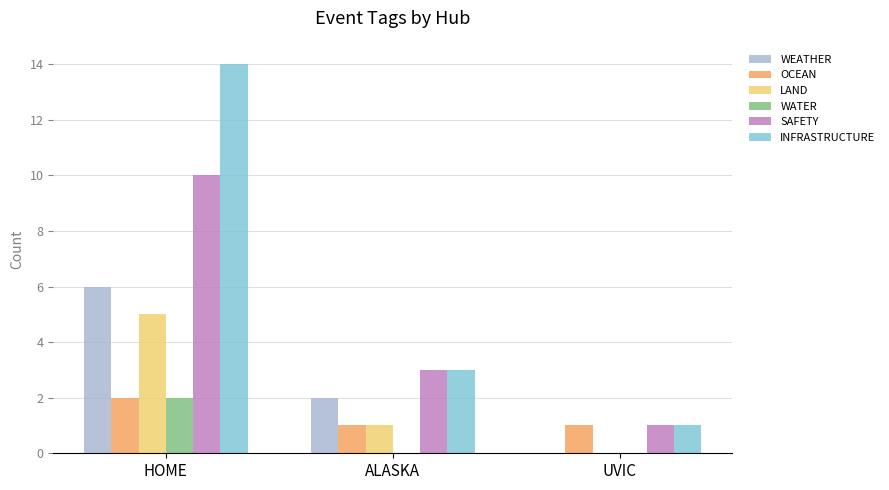

What are all the series names shown in the legend?

WEATHER, OCEAN, LAND, WATER, SAFETY, INFRASTRUCTURE